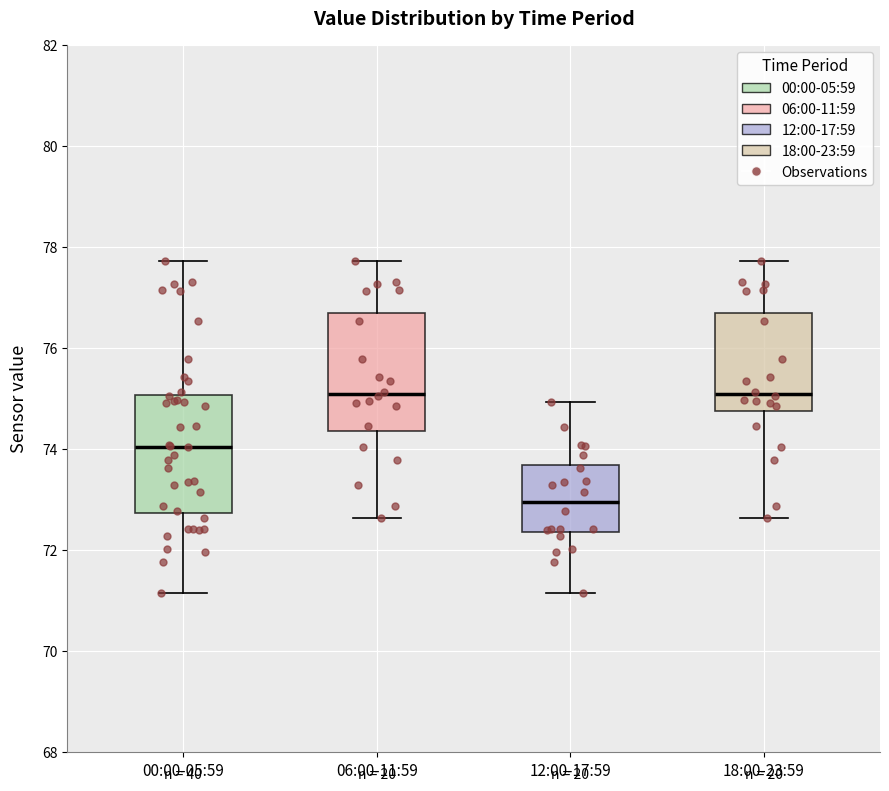

Reading left to right, read every box against the y-axis: the position of its median line, the range the box covers, and the ends of its whiskers. The values are not printed on the chart, so give them approximately, as read against the axis.

00:00-05:59: median 74.0, box 72.8 to 75.0, whiskers 71.2 to 77.8
06:00-11:59: median 75.0, box 74.4 to 76.6, whiskers 72.6 to 77.8
12:00-17:59: median 73.0, box 72.4 to 73.6, whiskers 71.2 to 75.0
18:00-23:59: median 75.0, box 74.8 to 76.6, whiskers 72.6 to 77.8